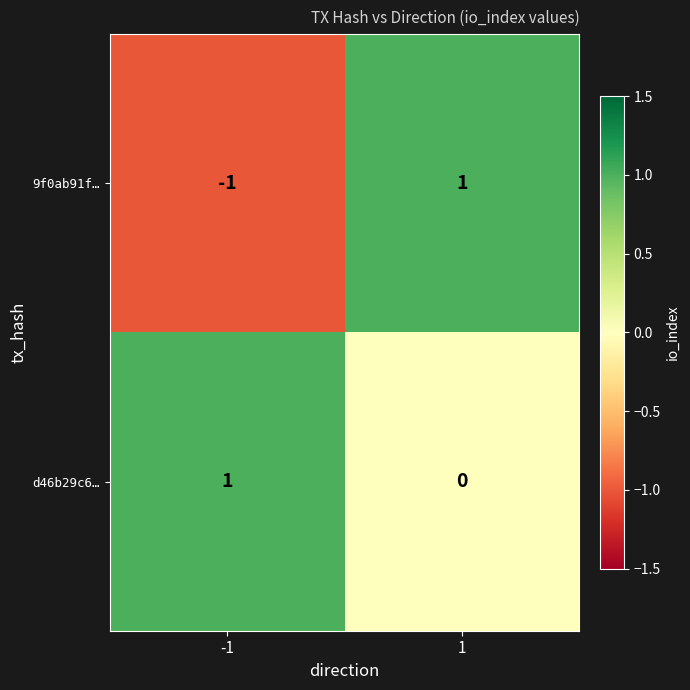

Rank the series at 1 from lowest to highest value.

d46b29c6…, 9f0ab91f…